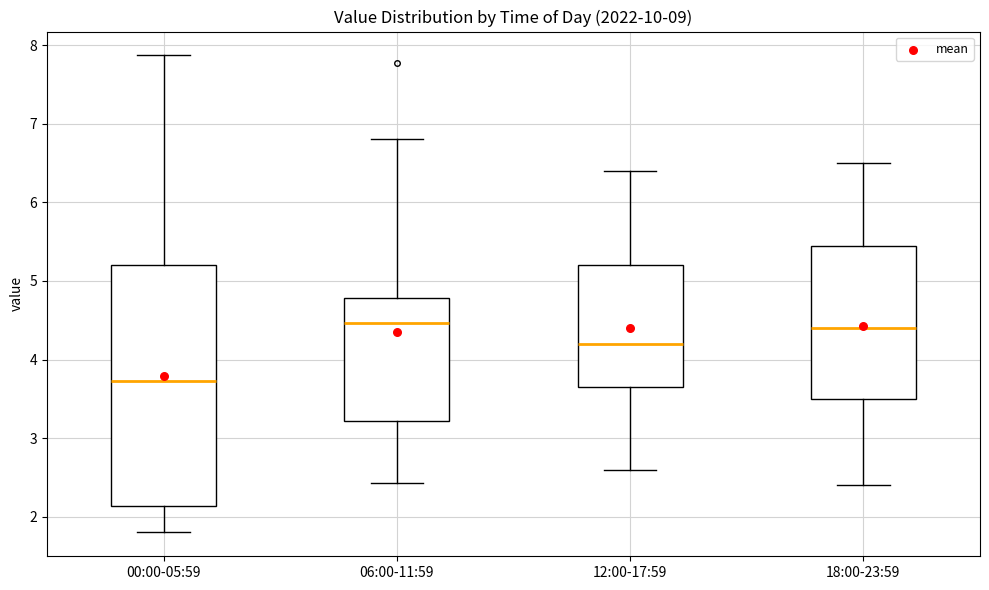

Comparing the boxes themselves (not the whiskers), which one is the tallest?

00:00-05:59